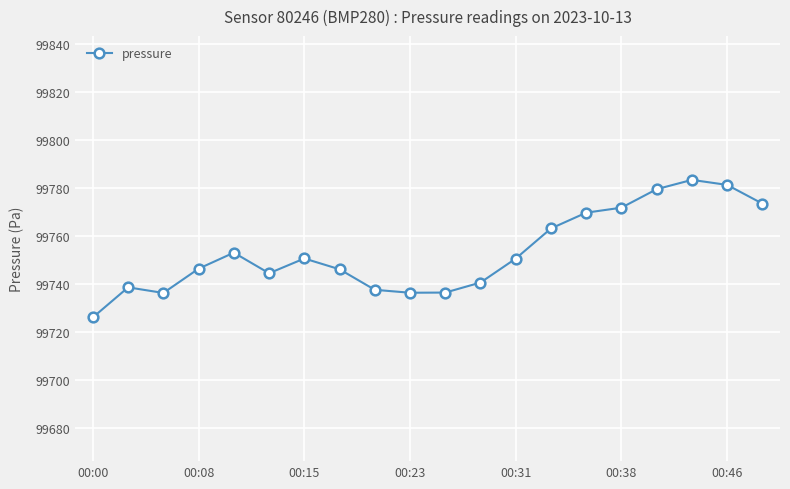

True or false: there are more than 1 points higher than both neighbors.

True